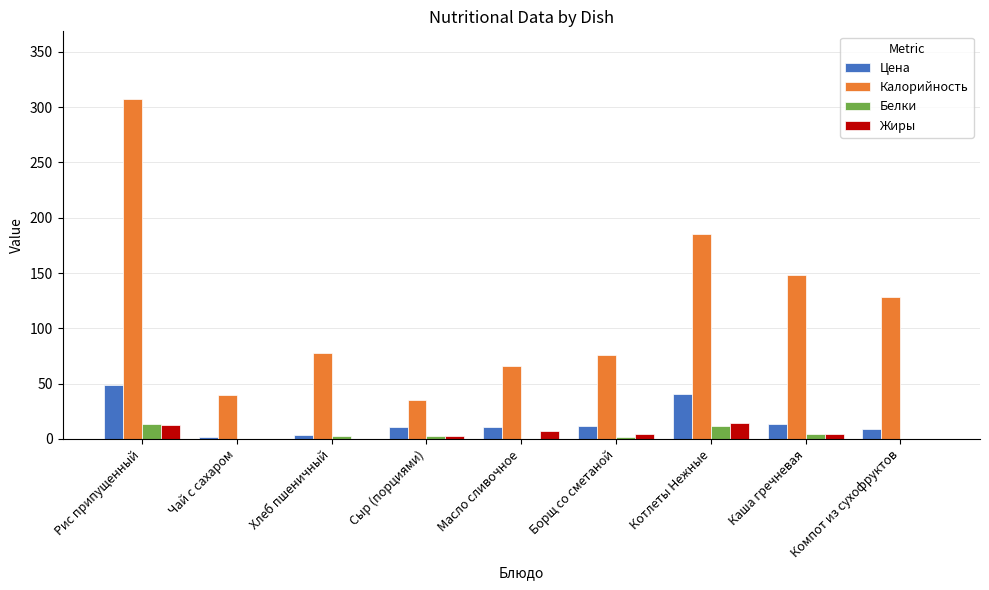

What is the sum of all Белки values?

36.7